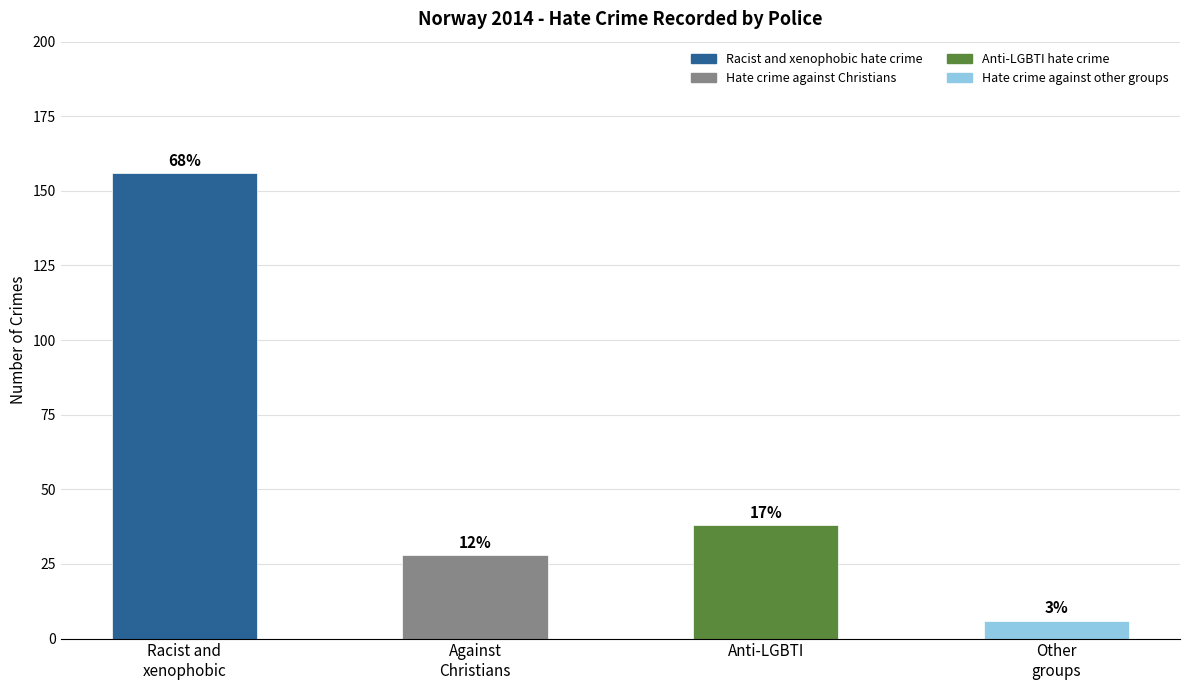

What is the sum of all values?

228